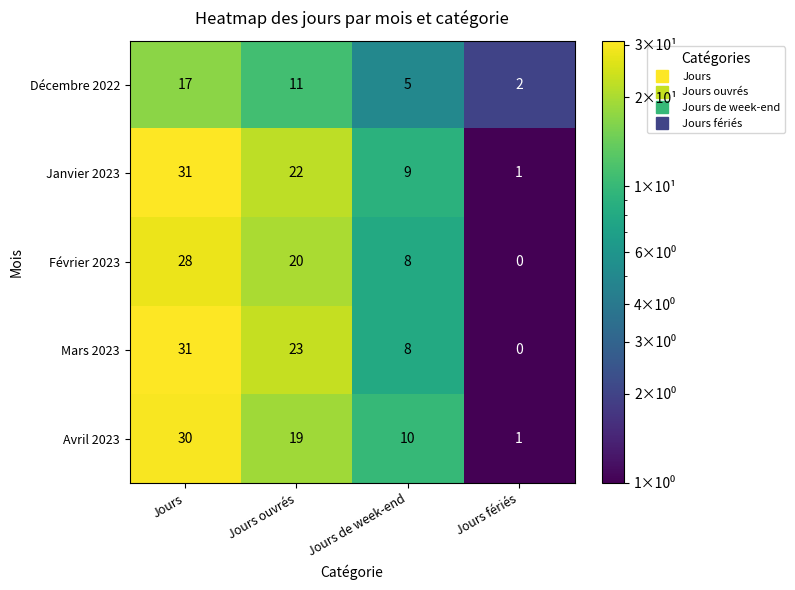

Between Jours and Jours ouvrés, which series saw the biggest shift?

Avril 2023